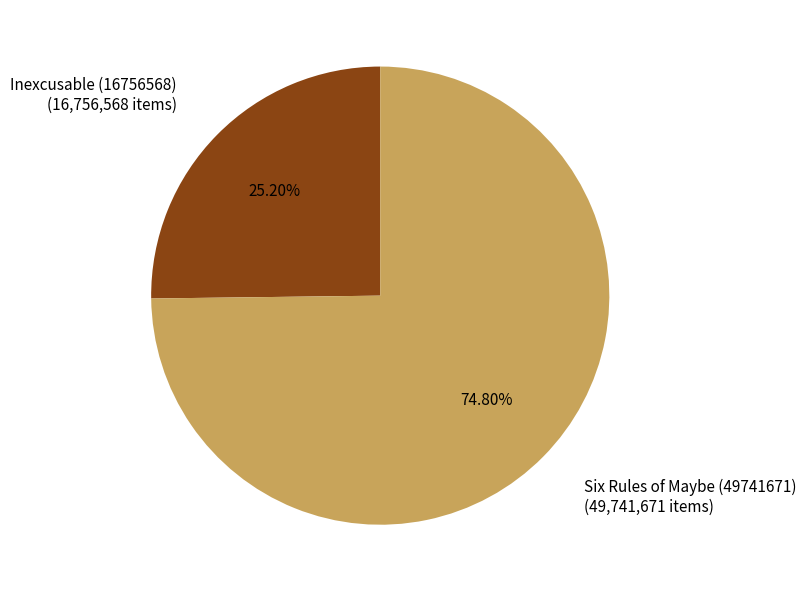

To the nearest percent, what is the combined percentage of Inexcusable (16756568) and Six Rules of Maybe (49741671)?

100%